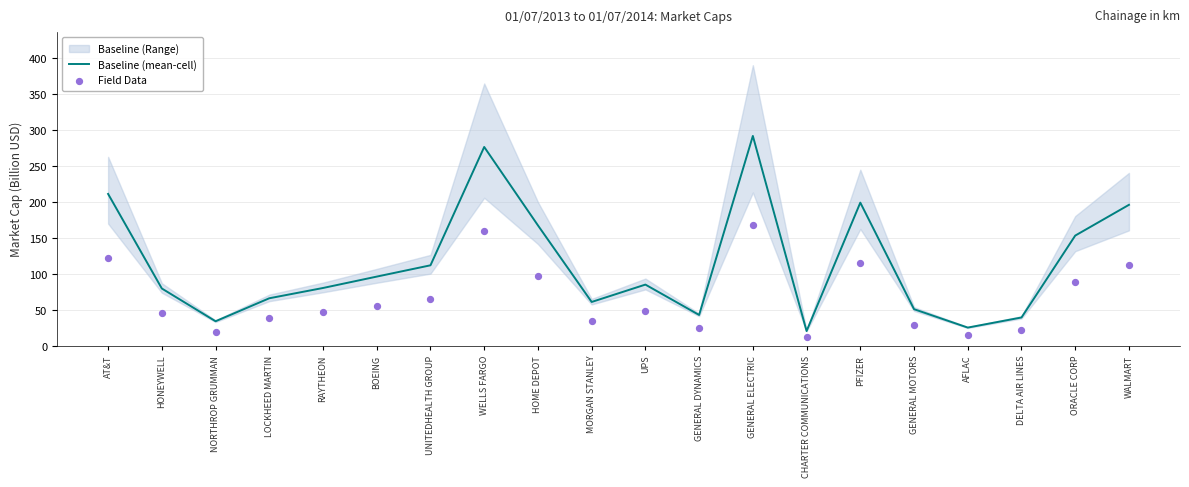

At how many categories does at least one series exceed 277?

1